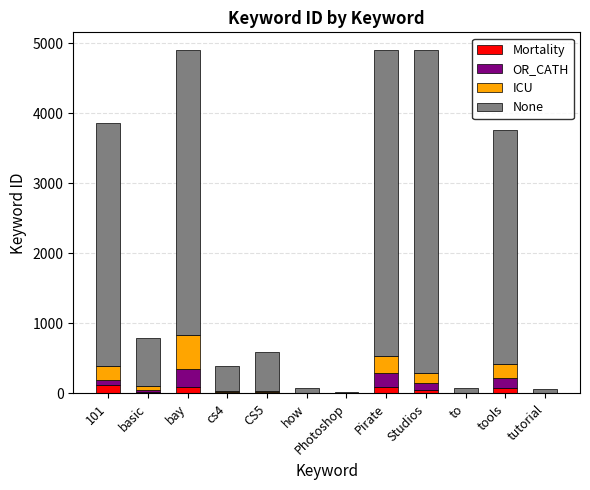

What is the sum of all Mortality values?

474.0